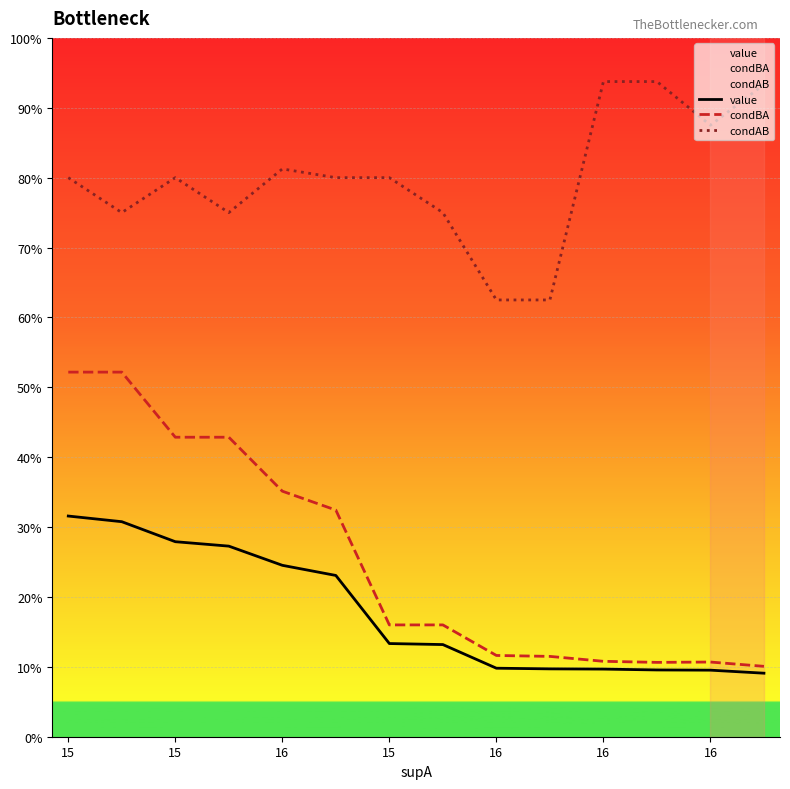

What is the average value of the condBA series?

0.3